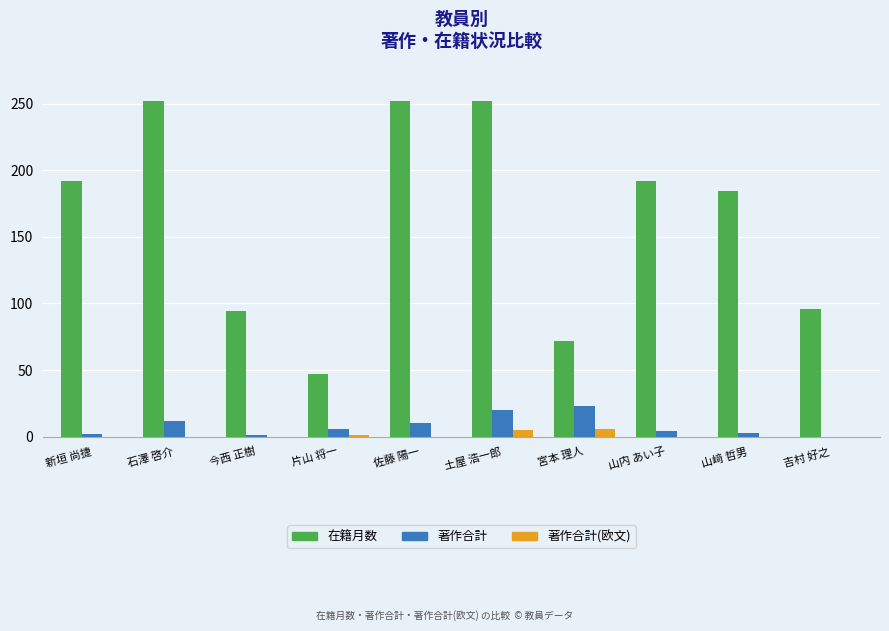

Which series changed the most between 新垣 尚捷 and 吉村 好之?

在籍月数